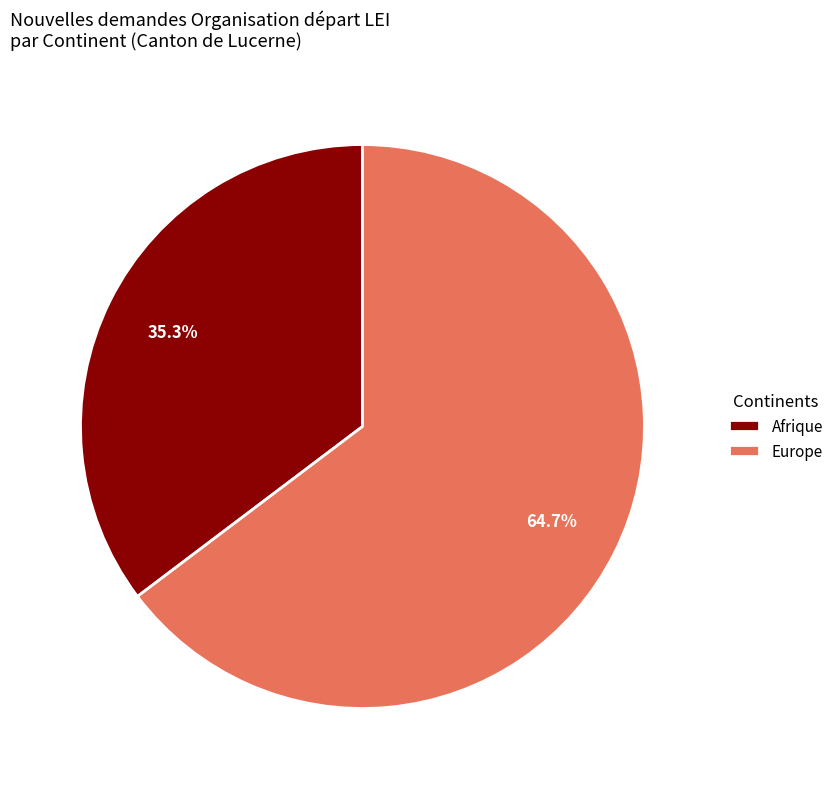

Do Afrique and Europe together represent more than half of the pie?

Yes